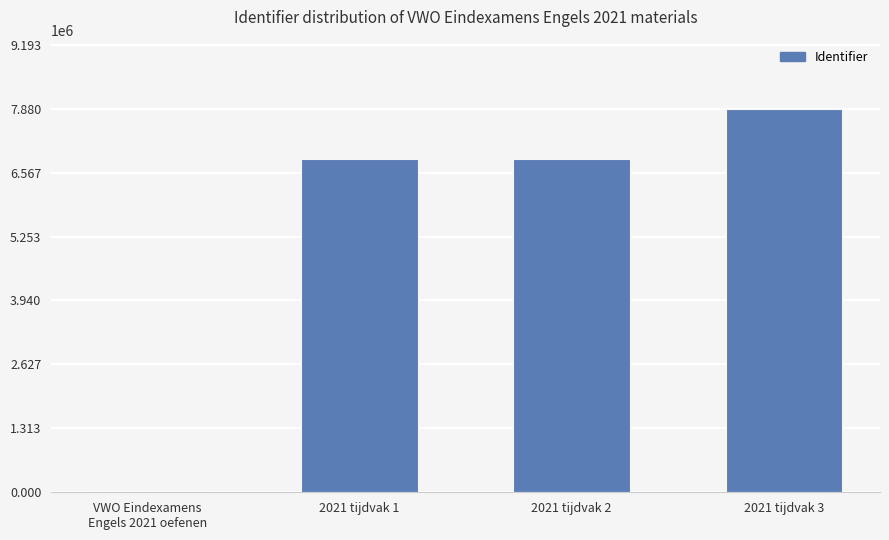

Which category has the highest value across all series?

2021 tijdvak 3